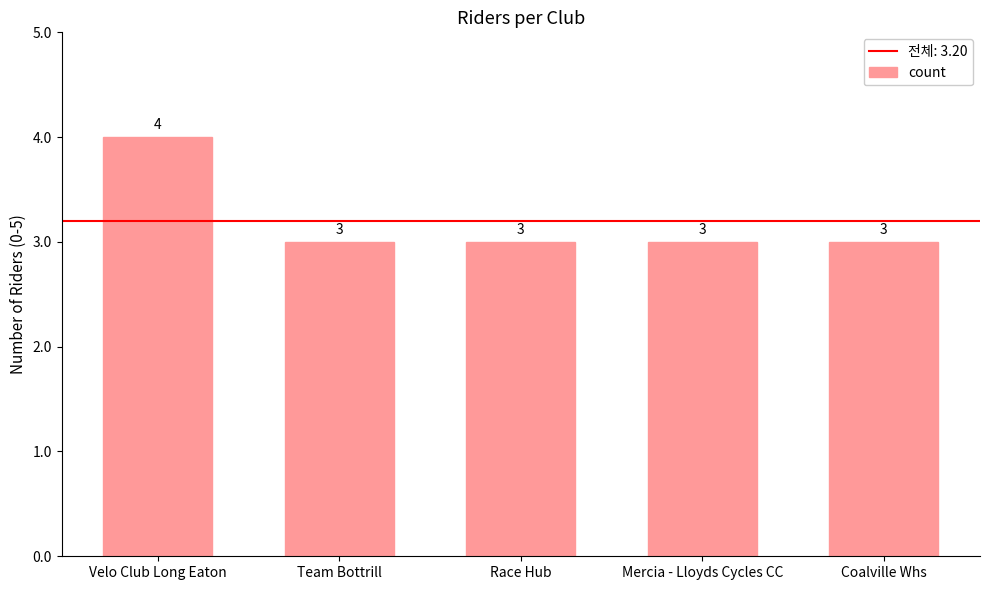

What is the greatest value displayed?

4